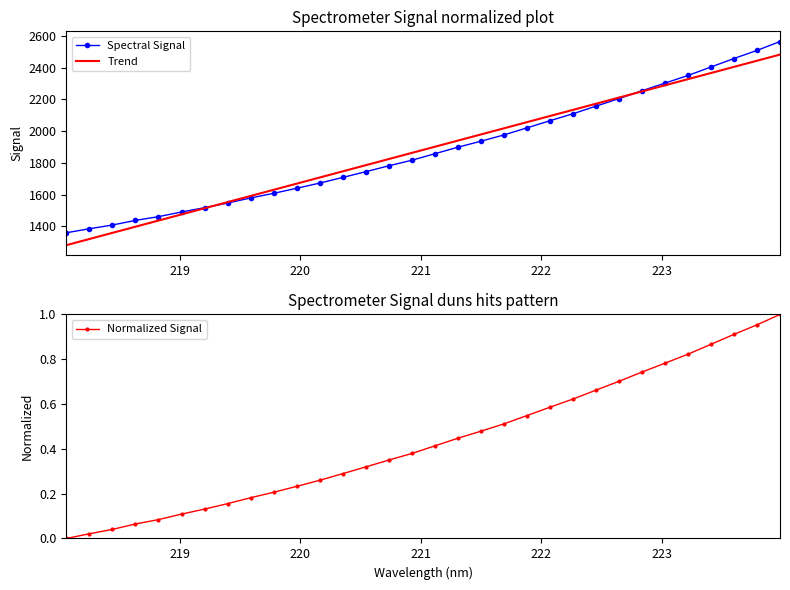

What is the minimum value for Spectral Signal?

1359.0